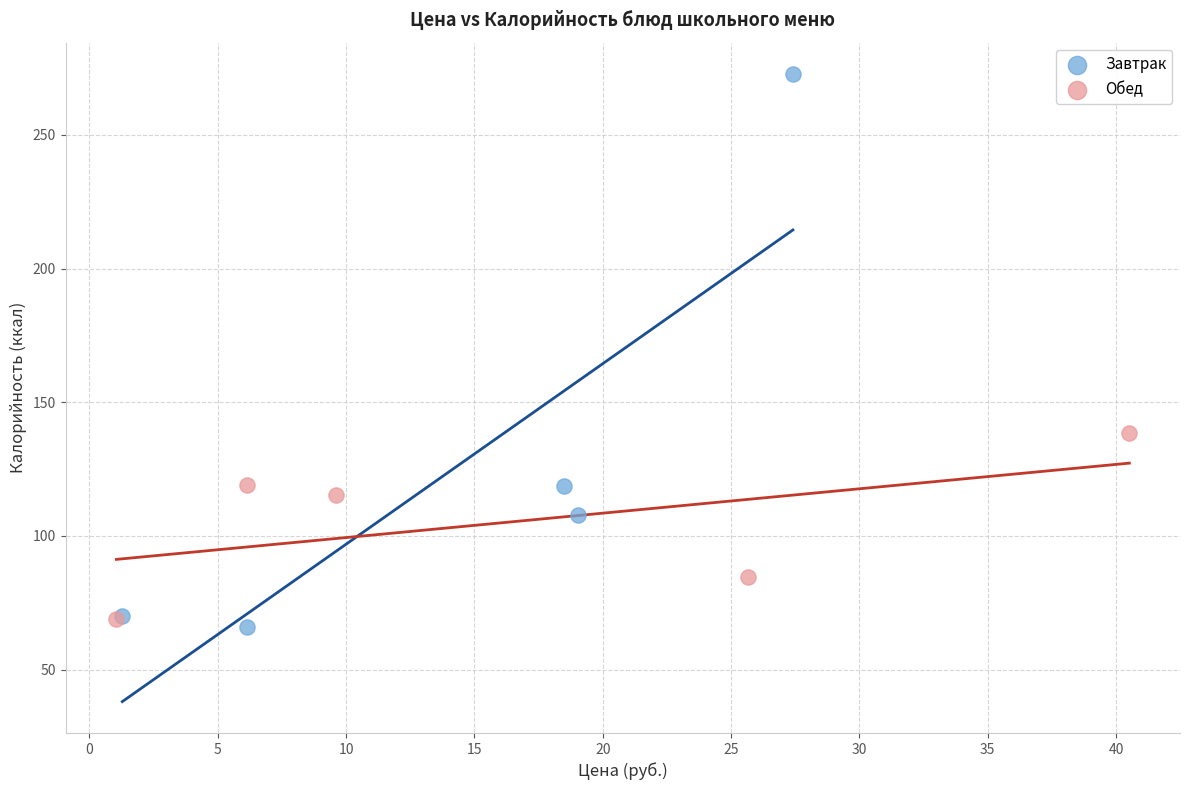

Which series has the largest Y range (max minus min)?

Завтрак